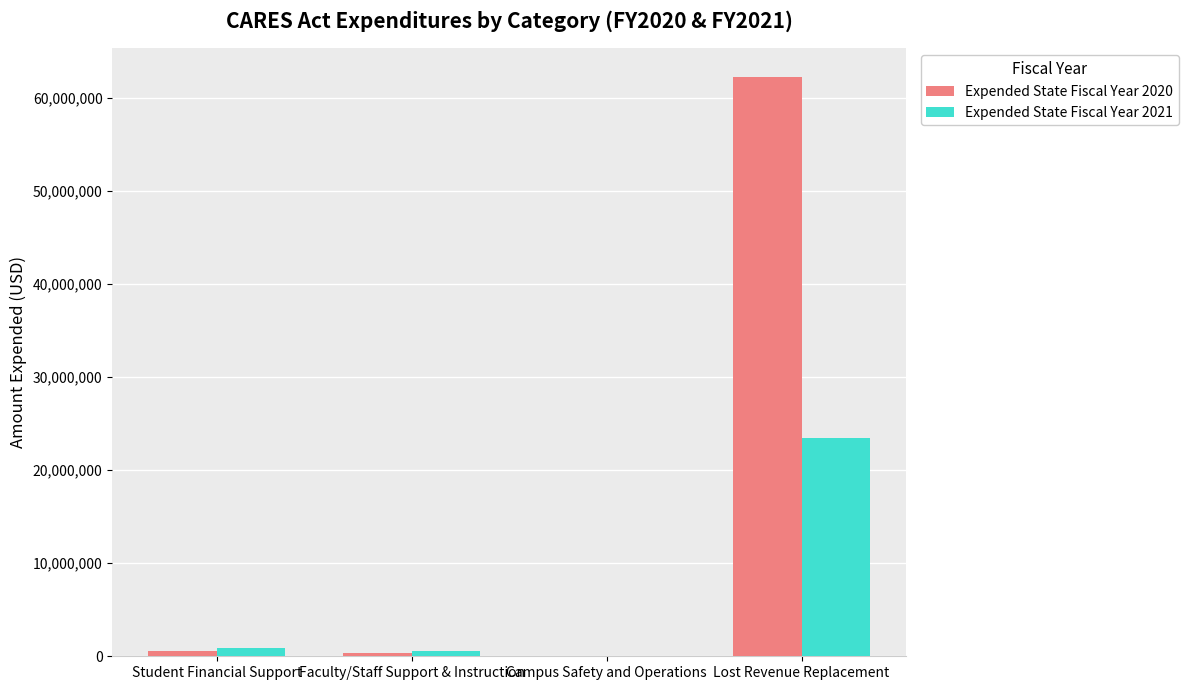

Which category has the highest value in the Expended State Fiscal Year 2021 series?

Lost Revenue Replacement